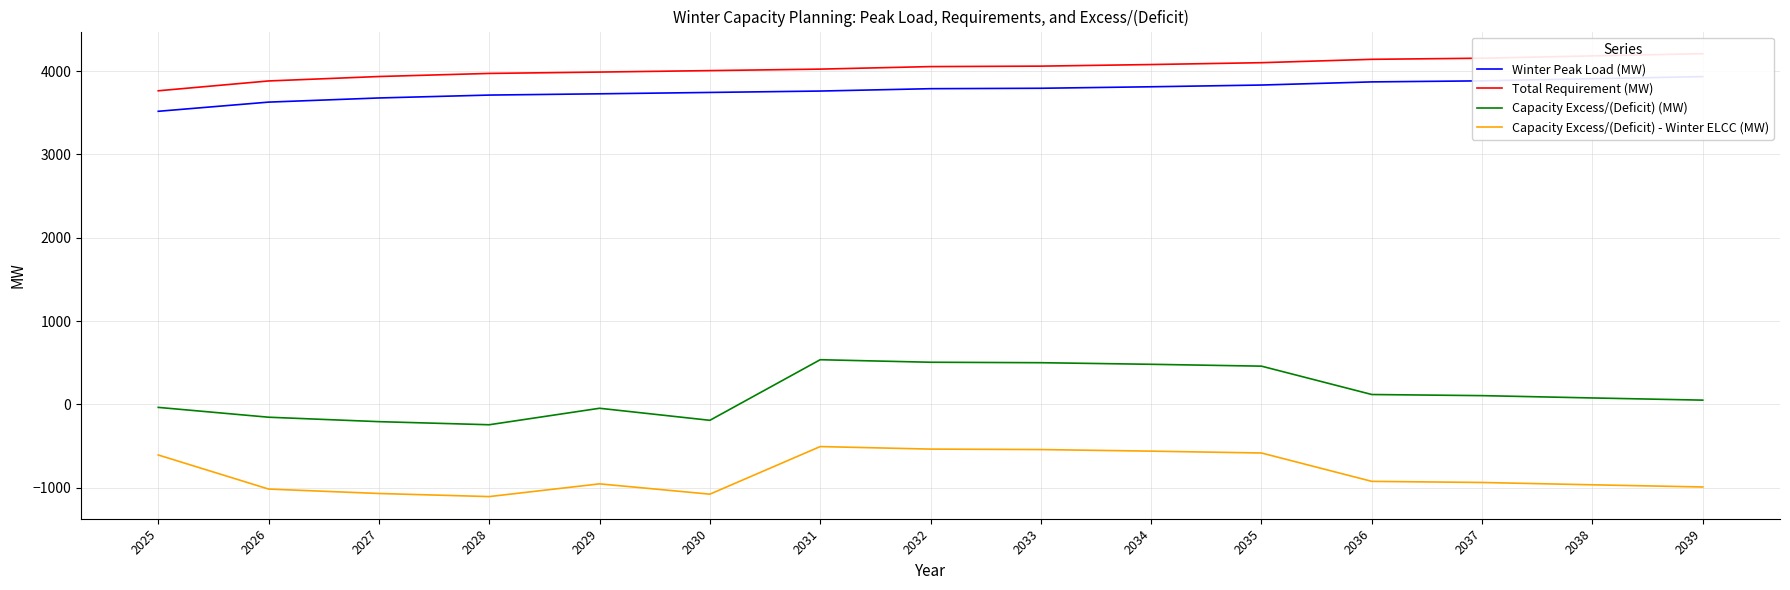

What is the difference between the highest and lowest values at 2027?

5003.9